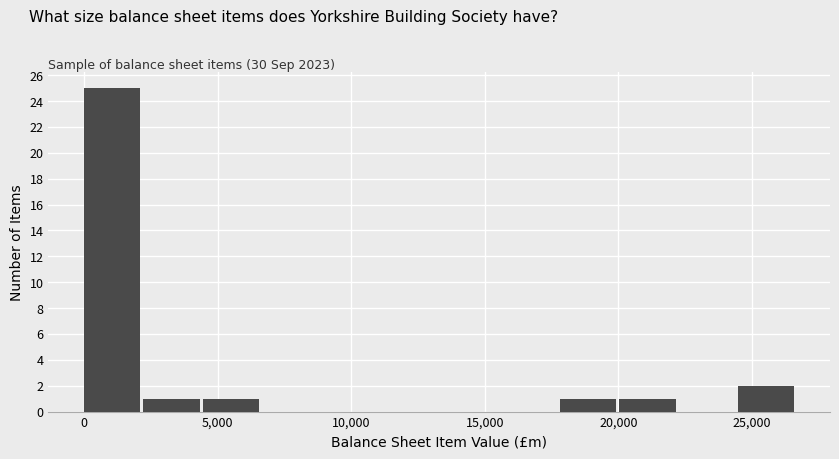

How tall is the bar that spans 0 to 2000 on the x-axis? Neither the bar edges nor the heights are printed on the chart, so give them approximately, as read against the axes.

25